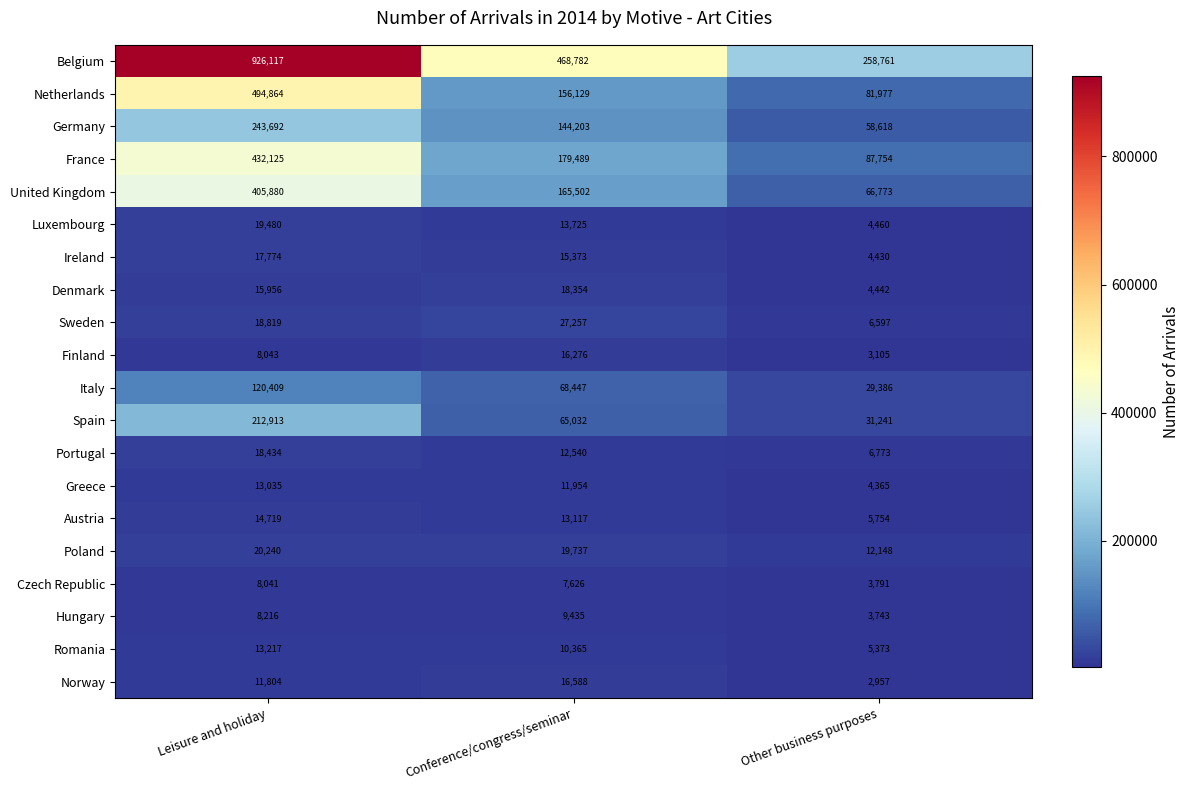

Which label corresponds to the largest value in the chart?

Leisure and holiday